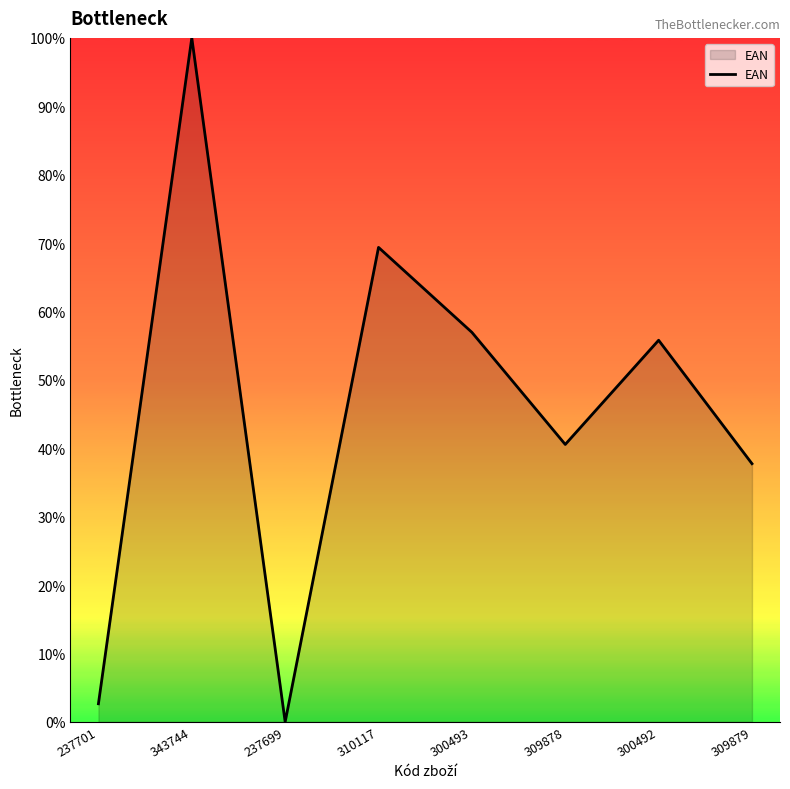

The chart shows a value of 36.8 at 300492. True or false?

False